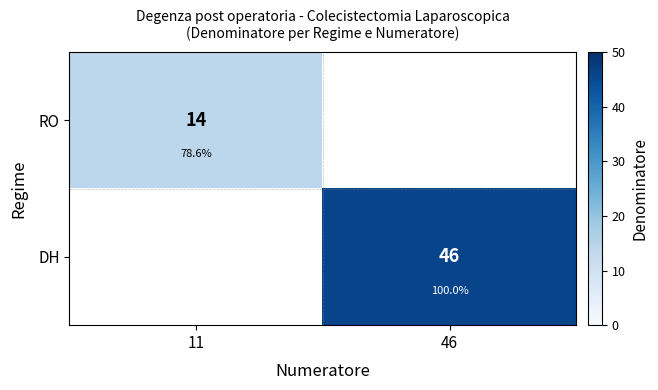

What is the highest value of the RO series?

14.0